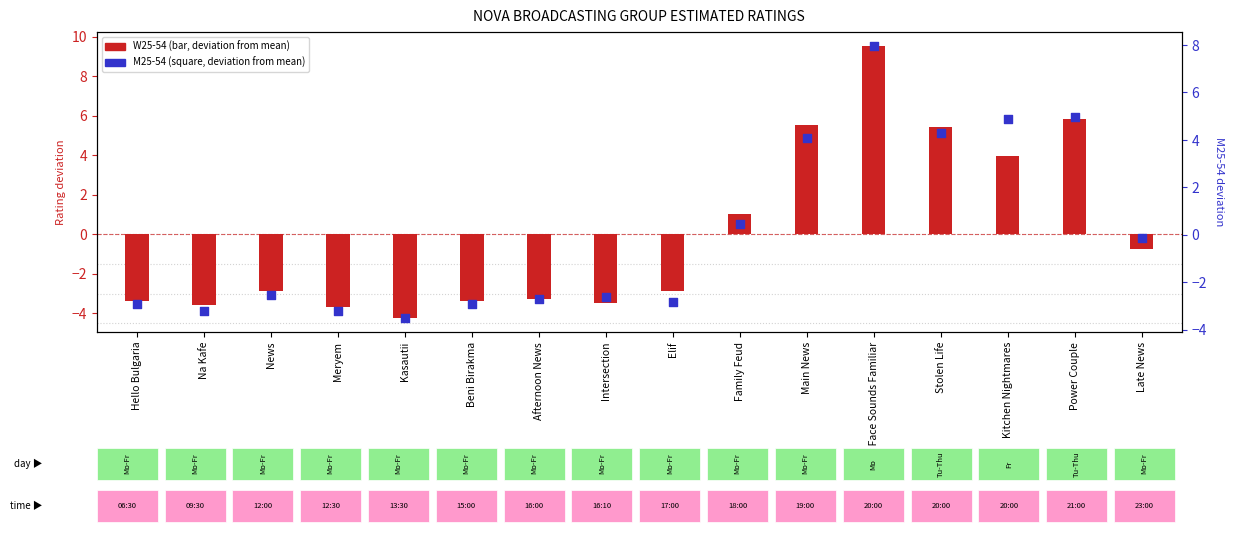

Is the value of M25-54 at Power Couple greater than the value of W25-54 at Kasautii?

Yes